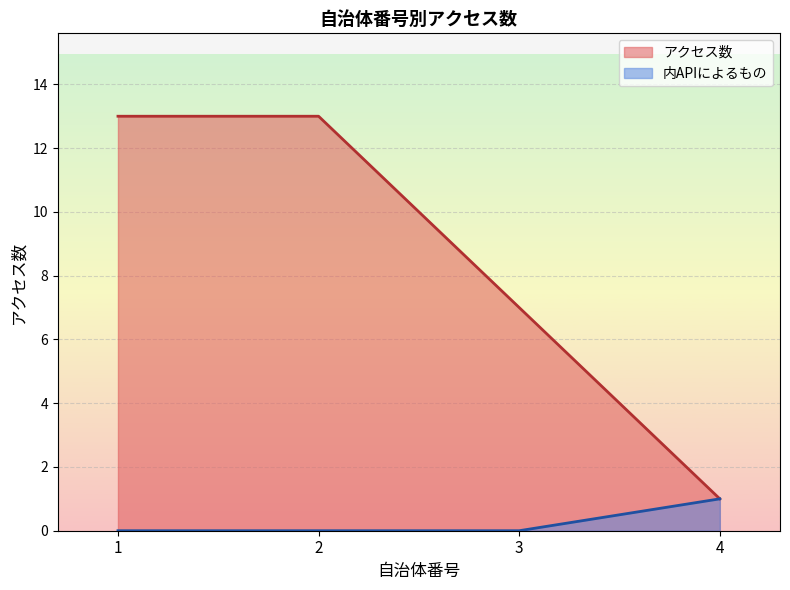

At which category is the sum across all series the highest?

1